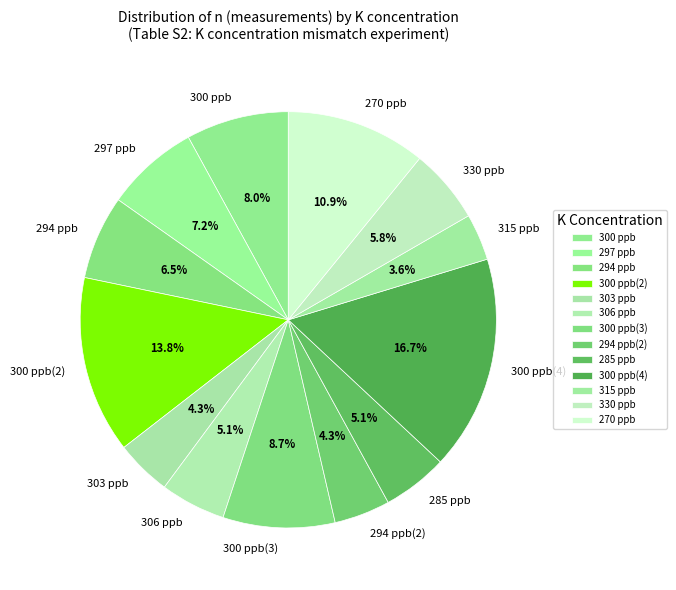

To the nearest percent, what is the combined percentage of 270 ppb and 300 ppb(4)?

28%